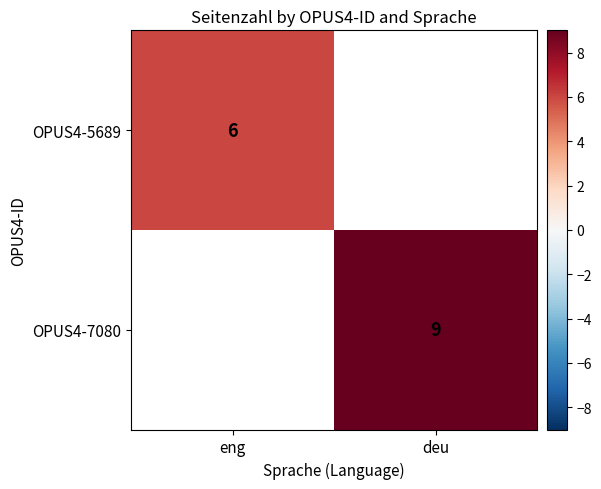

The OPUS4-7080 series shows 12 at deu. True or false?

False